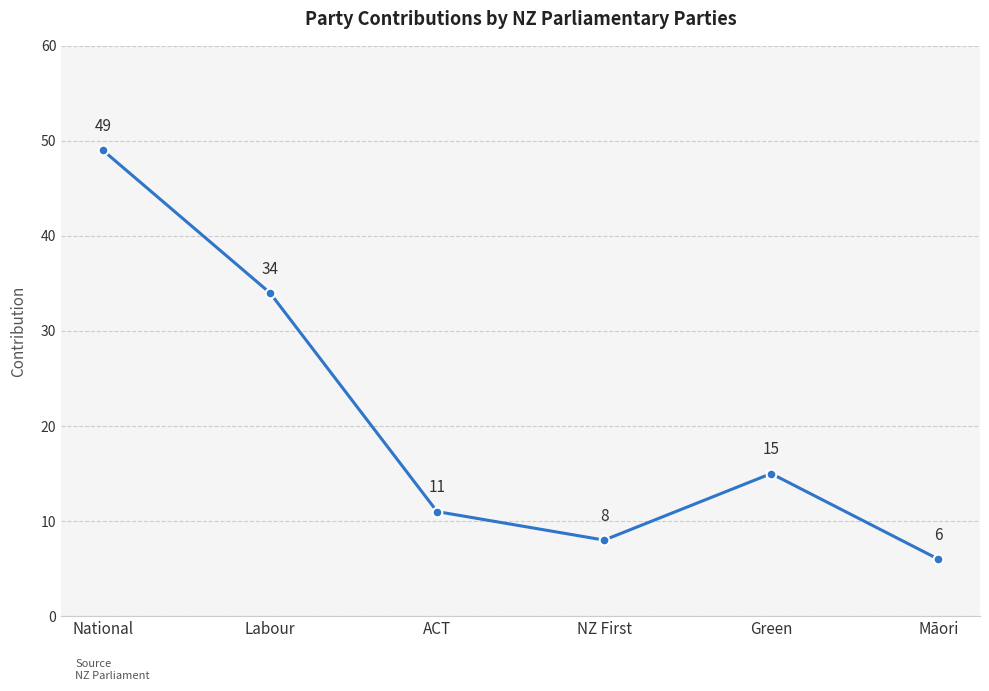

Is it true that the value at Māori is 11?

False